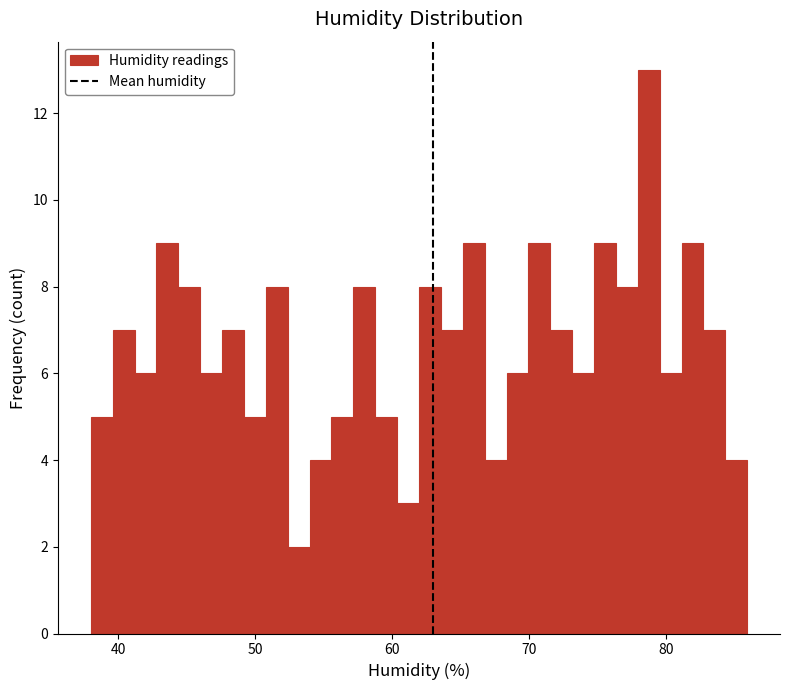

Read against the x-axis, roughly where is the centre of the tallest bar?

79